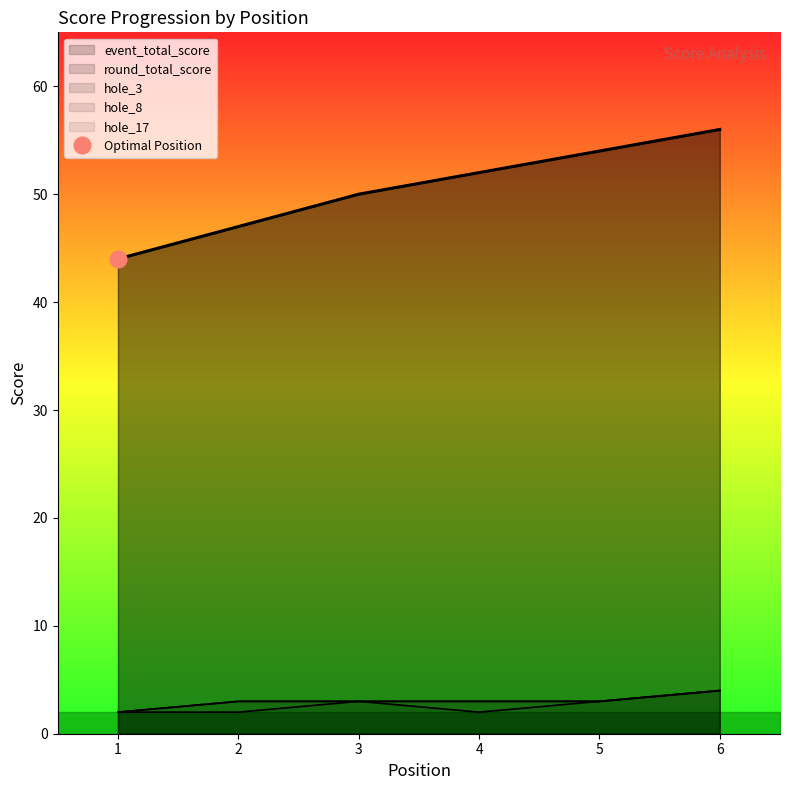

True or false: event_total_score and hole_3 intersect in this chart.

False